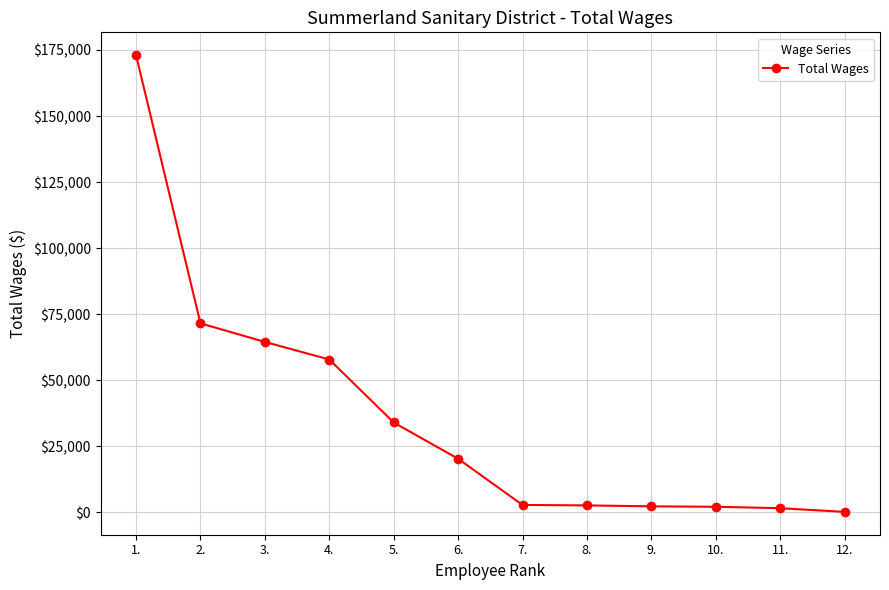

What is the label of the 6th point from the left?

6.